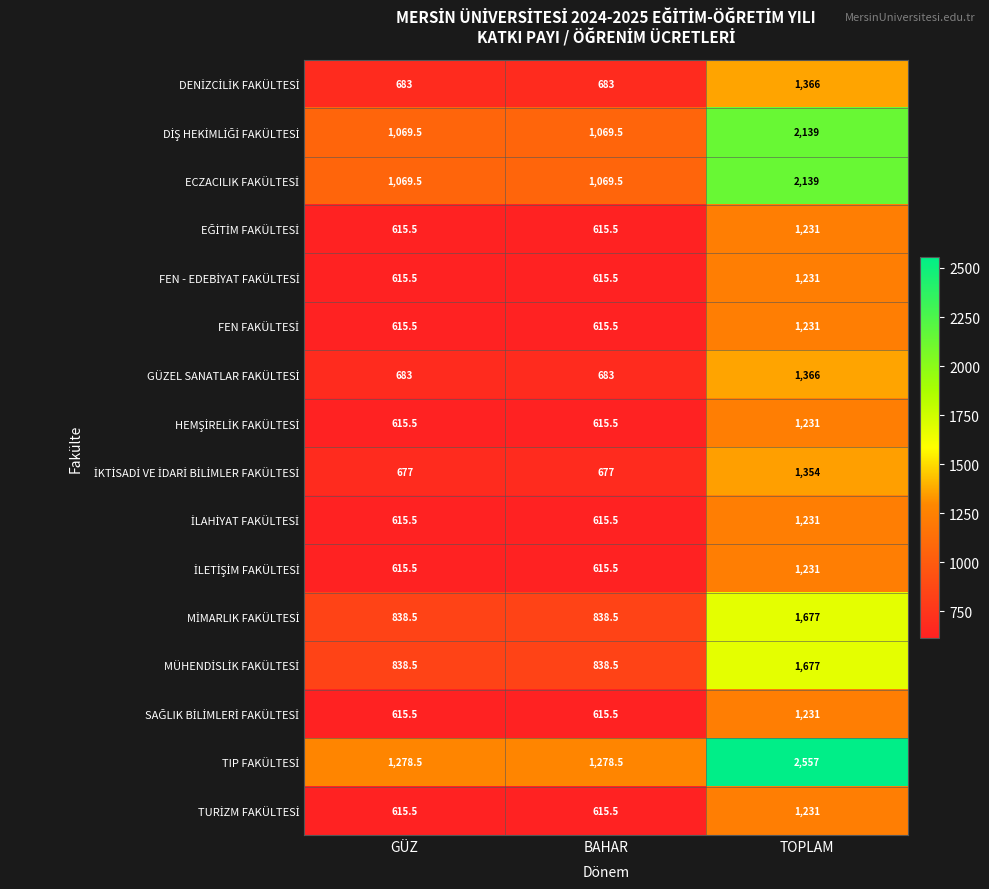

What is the difference between the highest and lowest values at TOPLAM?

1326.0